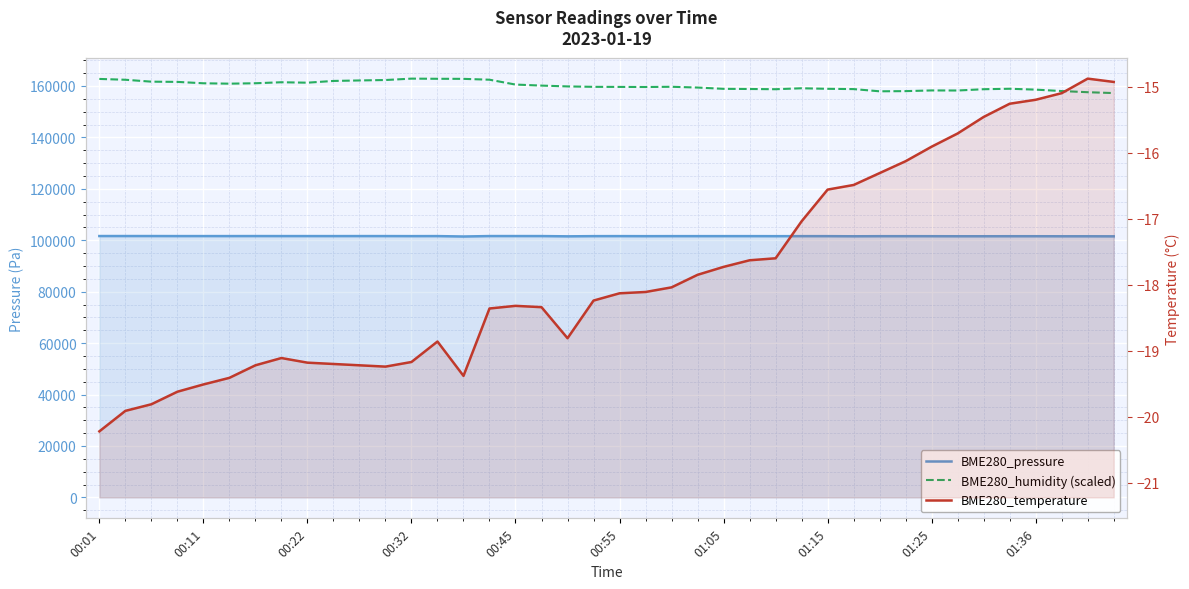

Does the chart display data point markers on the line(s)?

No